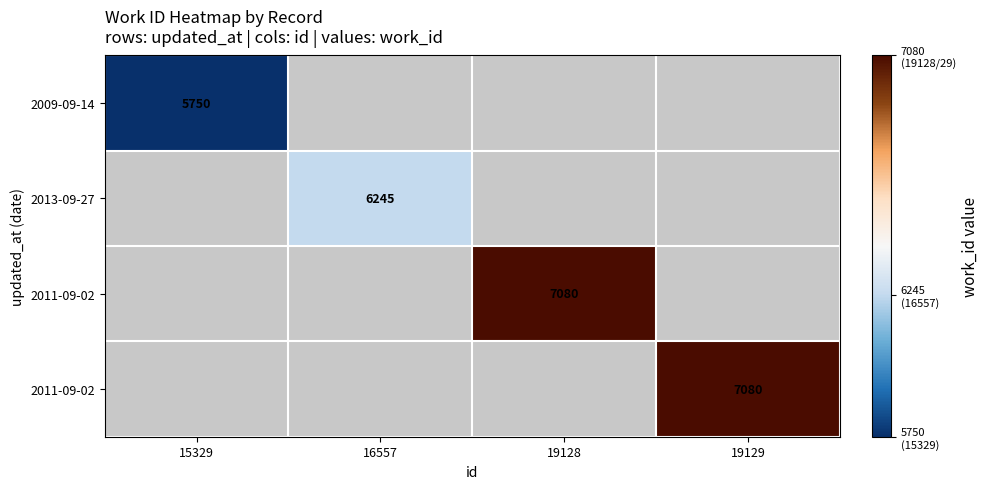

At which category does the chart reach its peak across all series?

19128